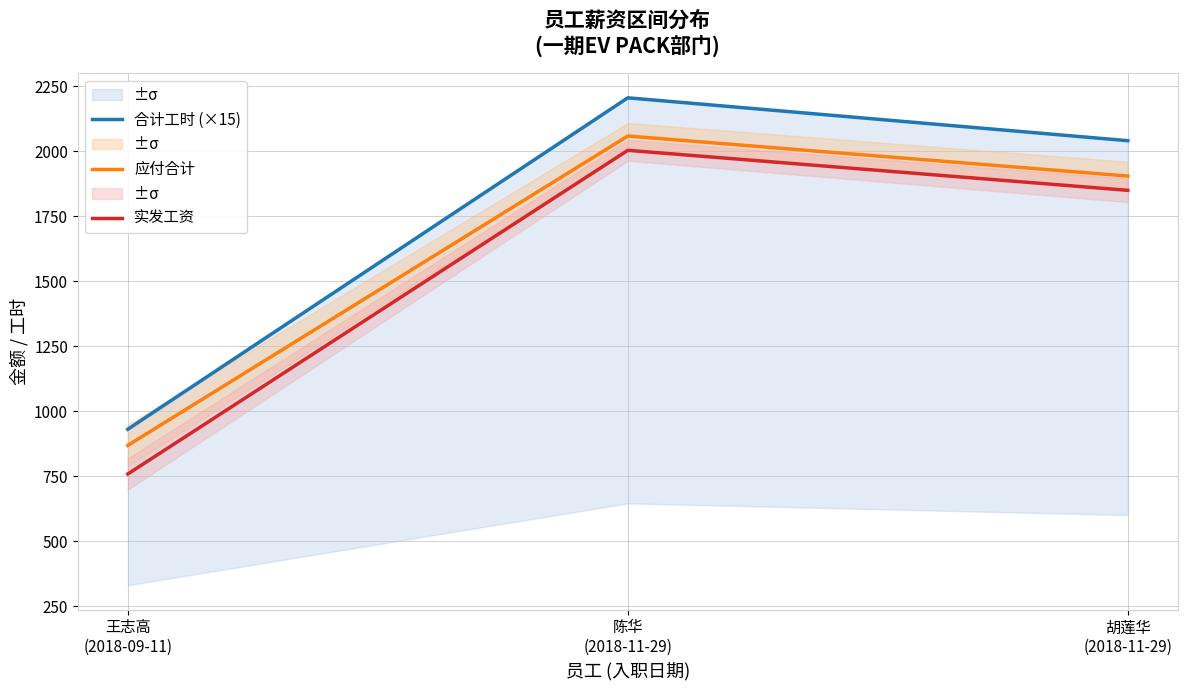

What is the average value of the 应付合计 series?

1610